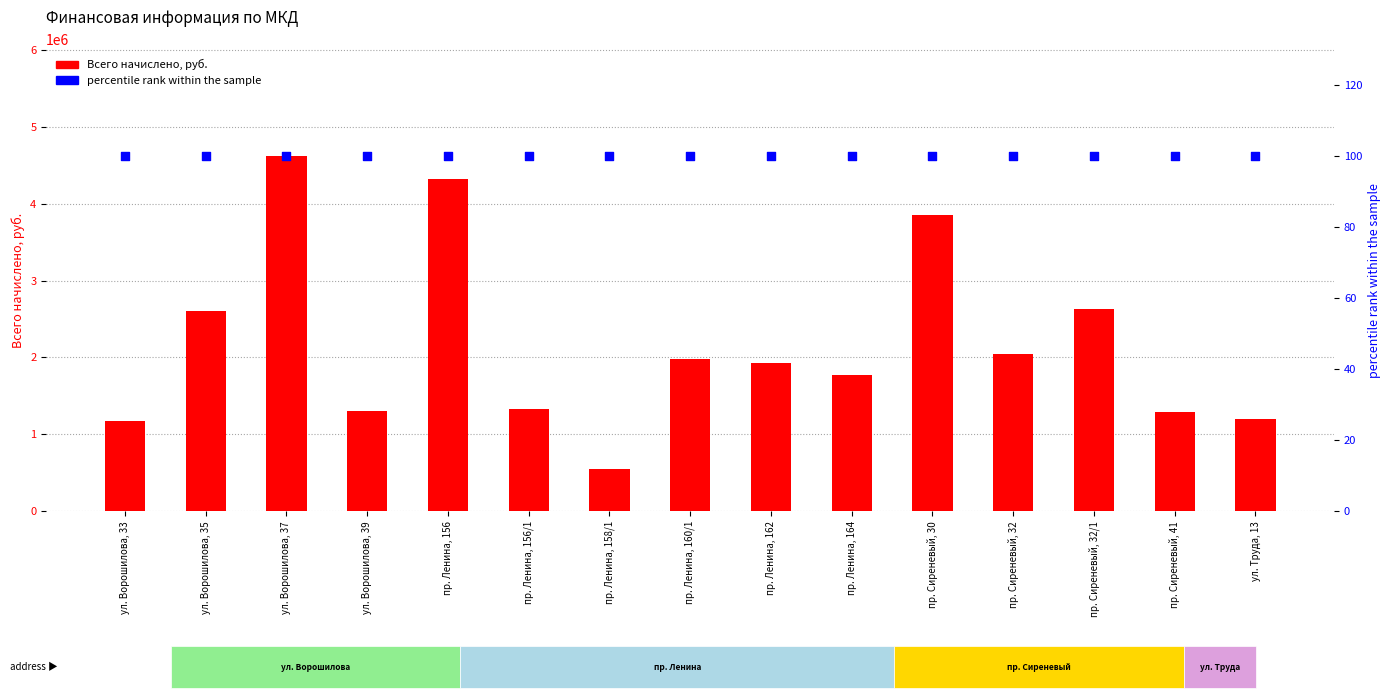

At how many categories does at least one series exceed 2579474?

5